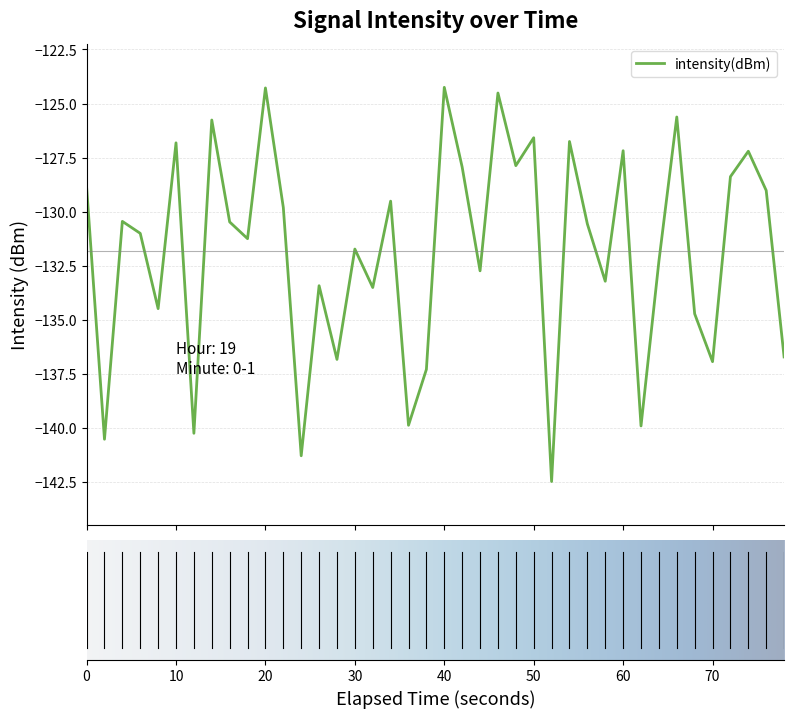

What is the maximum value shown in the chart?

-124.3